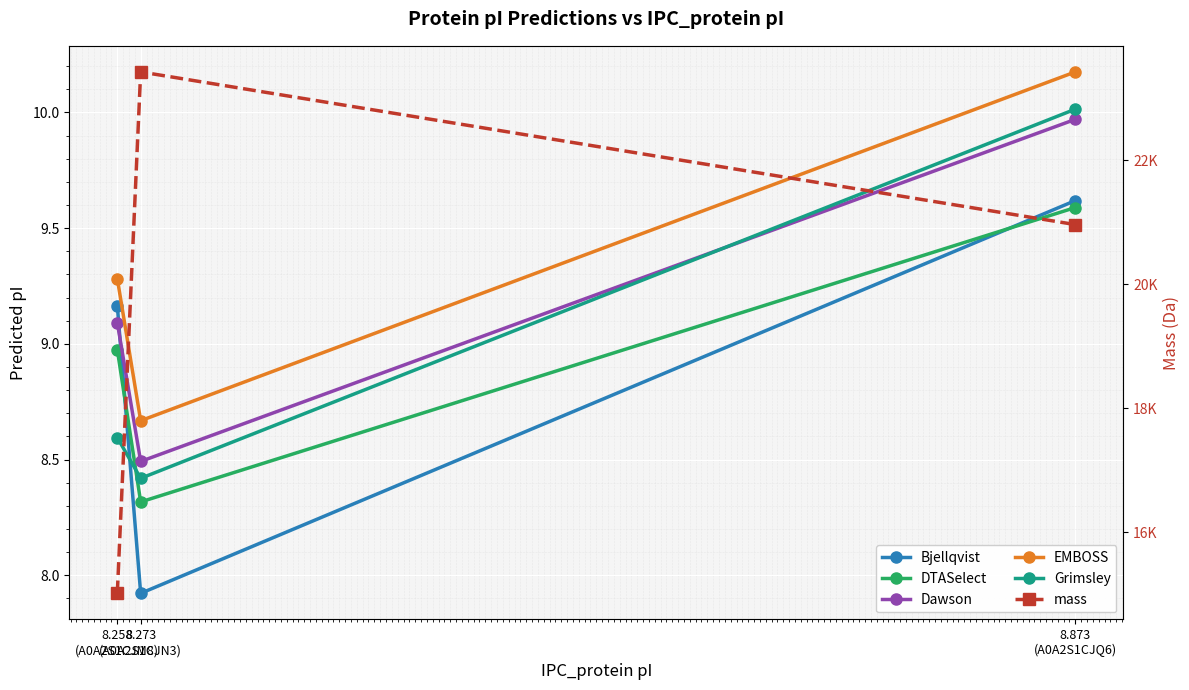

Between 8.258
(A0A2S1CJM8) and 8.273
(A0A2S1CJN3), which series saw the biggest shift?

mass